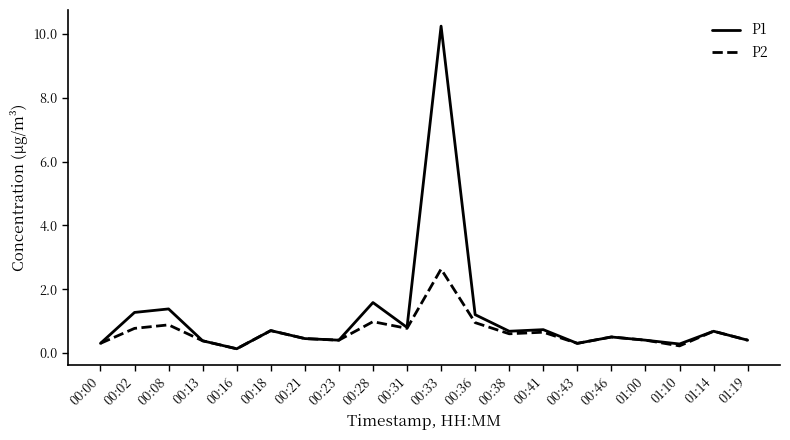

Rank the series by their maximum value, from highest to lowest.

P1, P2